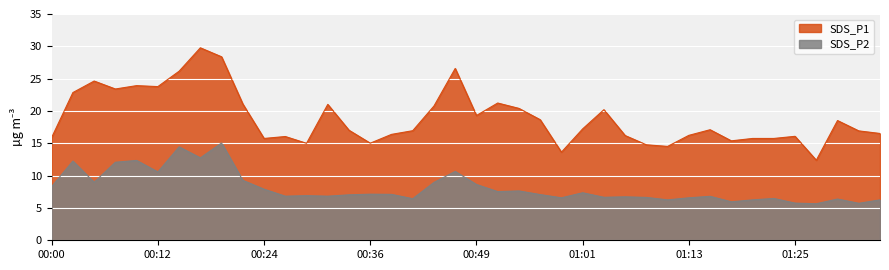

What is the approximate value of SDS_P2 at 00:24?

7.9